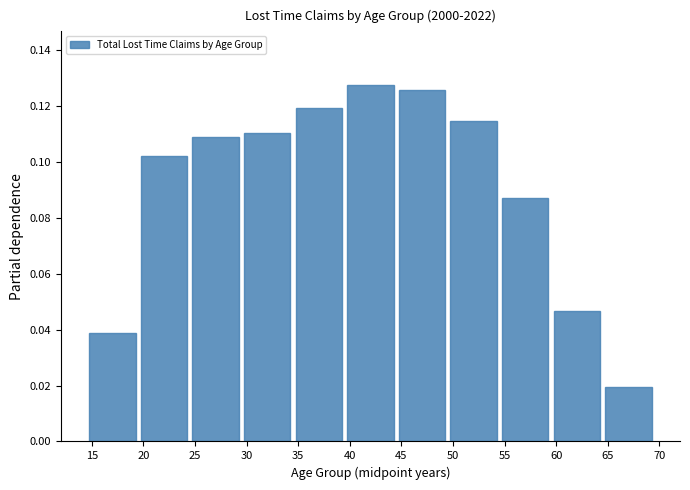

Where is the data nearest to the value 0?

65